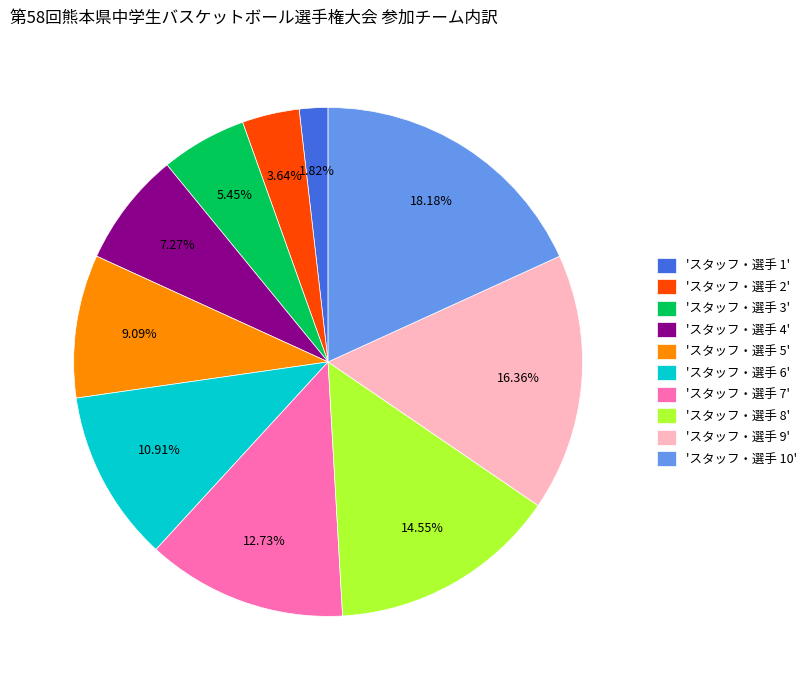

What is the ratio of the value at 'スタッフ・選手 8' to the value at 'スタッフ・選手 6'?

1.3